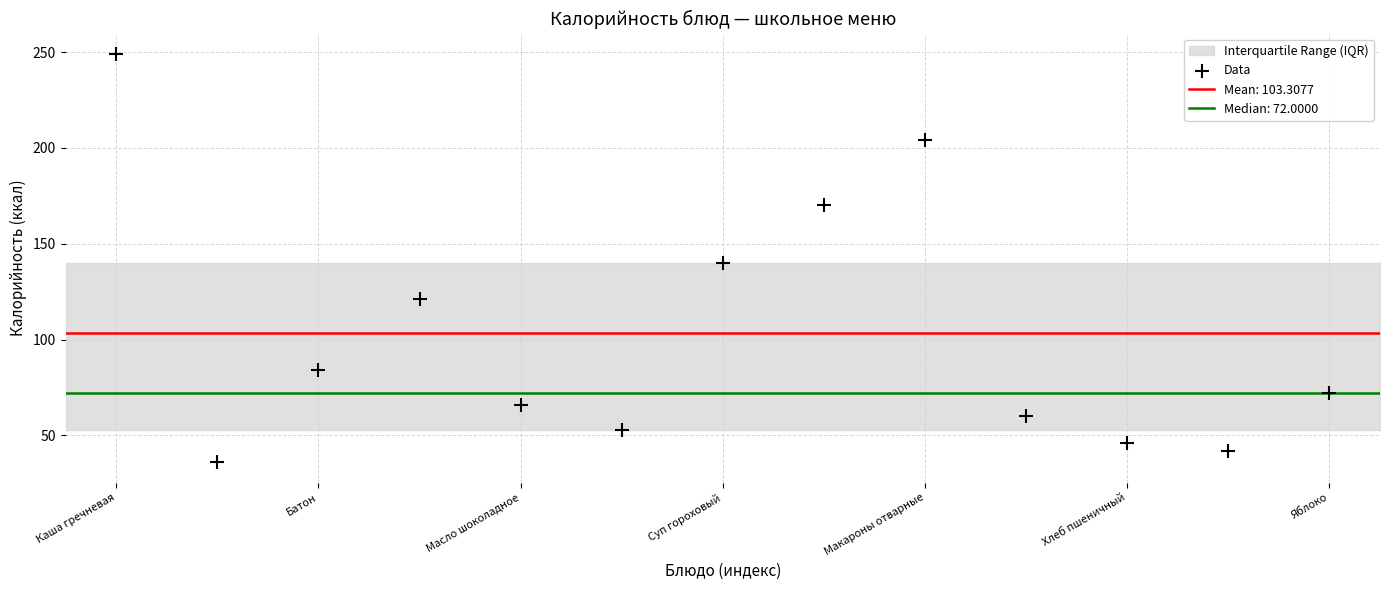

What is the range of Y values (max minus min)?

213